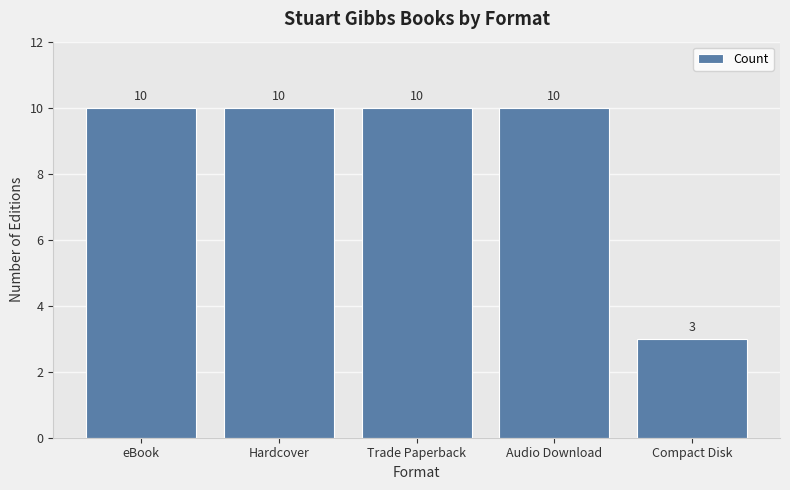

What is the minimum value shown in the chart?

3